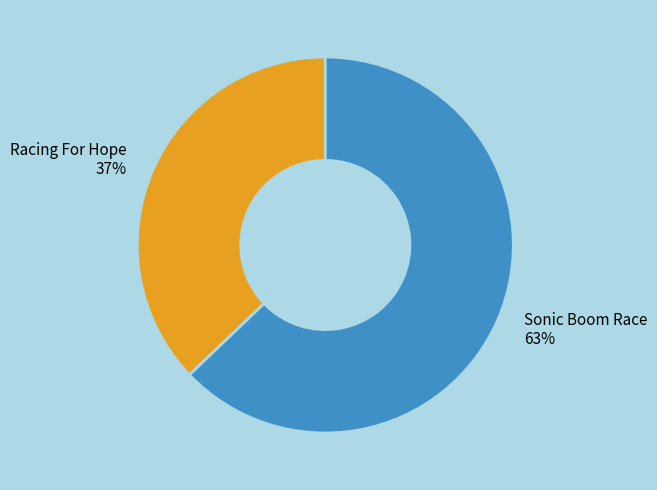

Which category has the biggest portion of the pie?

Sonic Boom Race